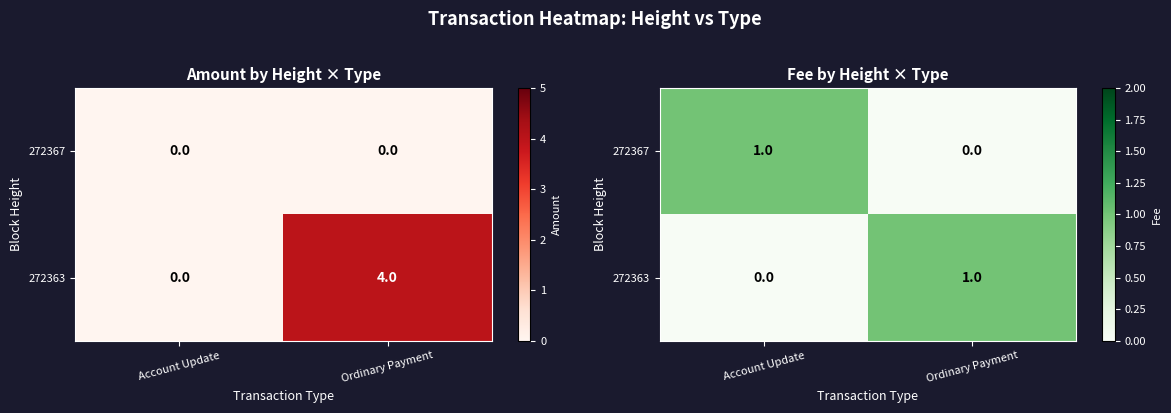

The value of 272367 at Account Update is 1. True or false?

True